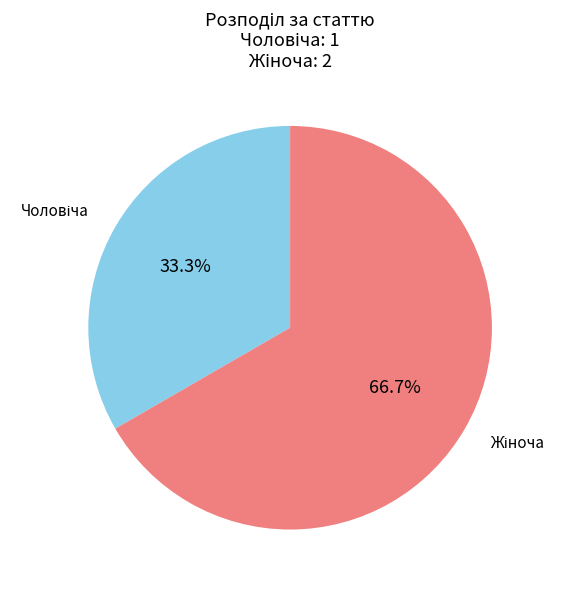

Is there a majority slice in this chart?

Yes